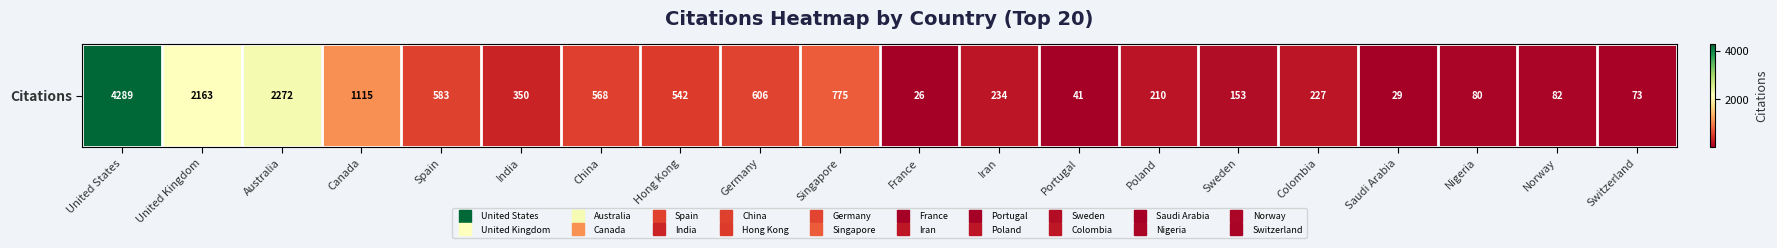

Reading left to right, extract all data points from this chart.

4289	2163	2272	1115	583	350	568	542	606	775	26	234	41	210	153	227	29	80	82	73